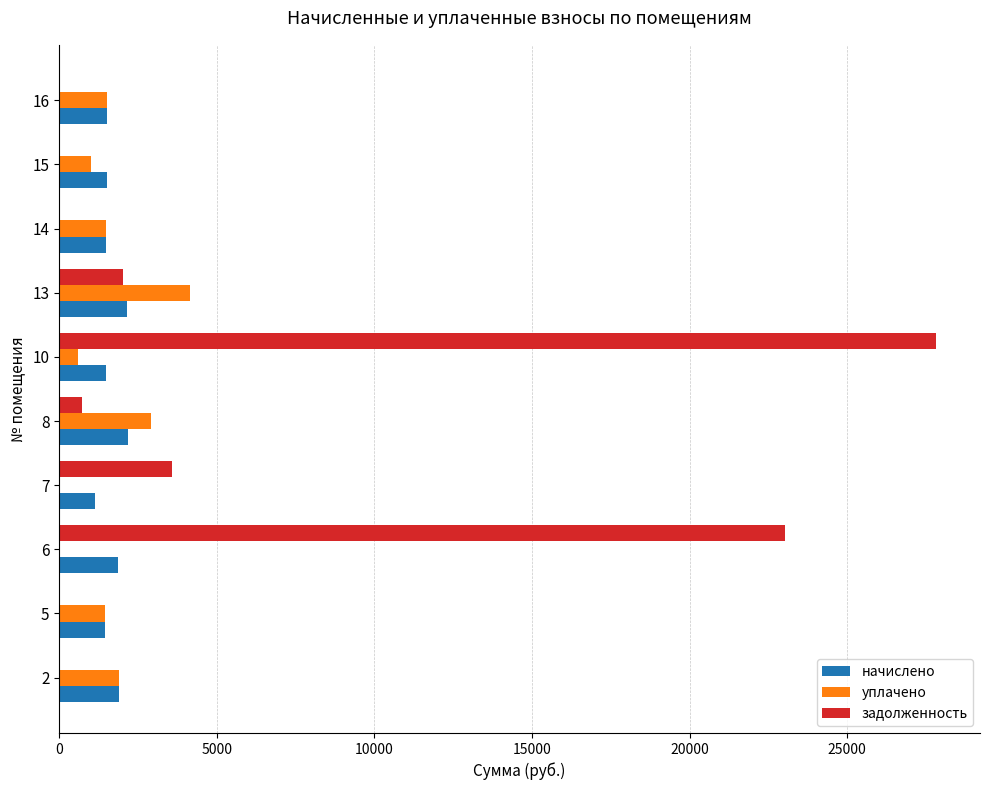

What is the sum of the начислено values at 2 and 14?

3372.7